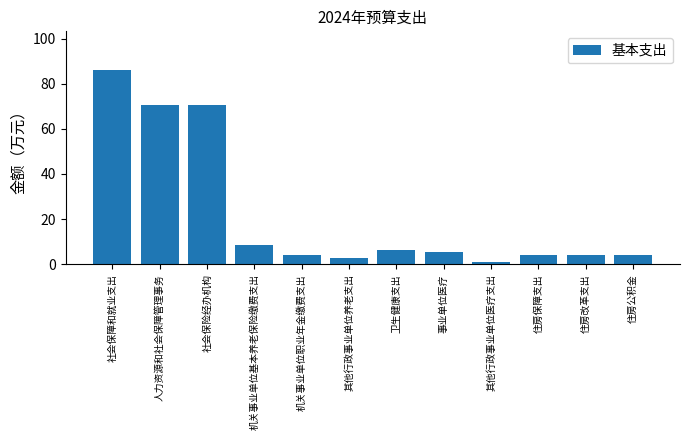

What is the greatest value displayed?

86.0